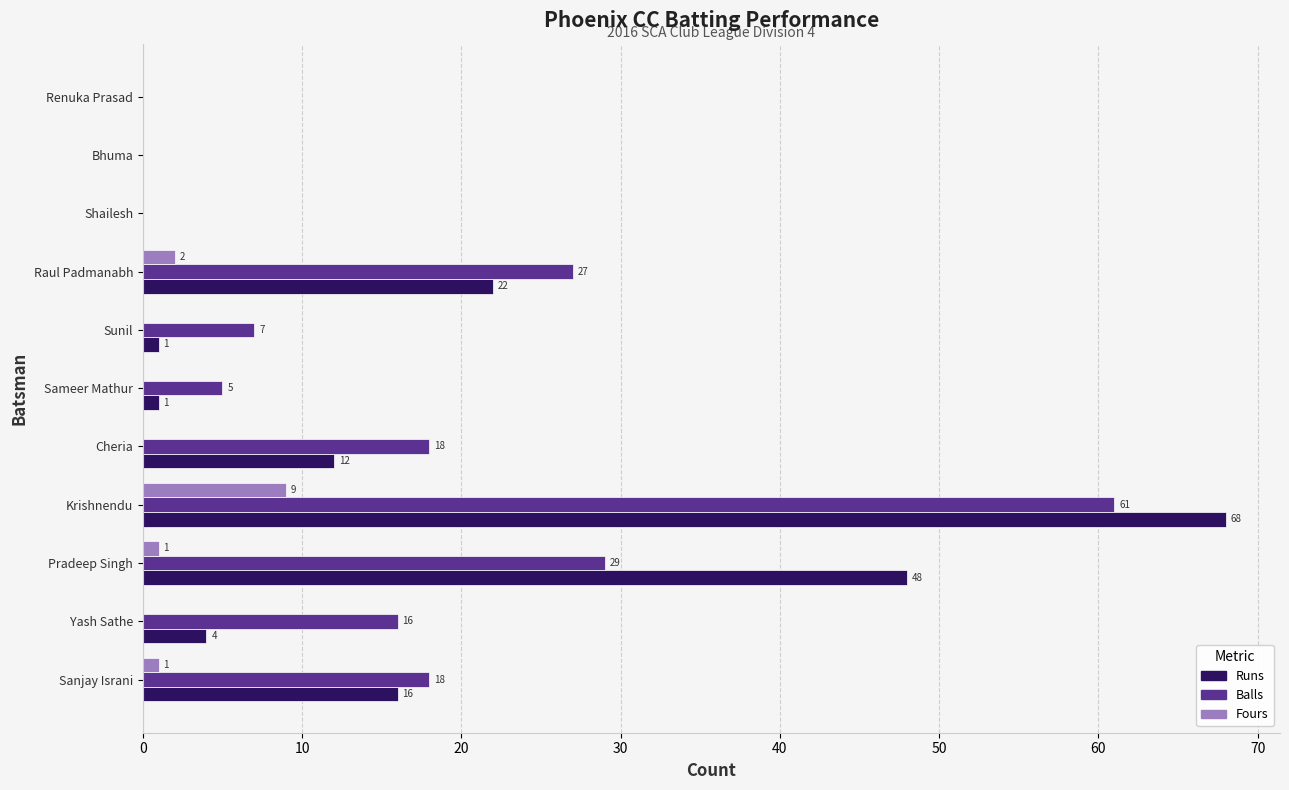

Which series has the largest total across all categories?

Balls